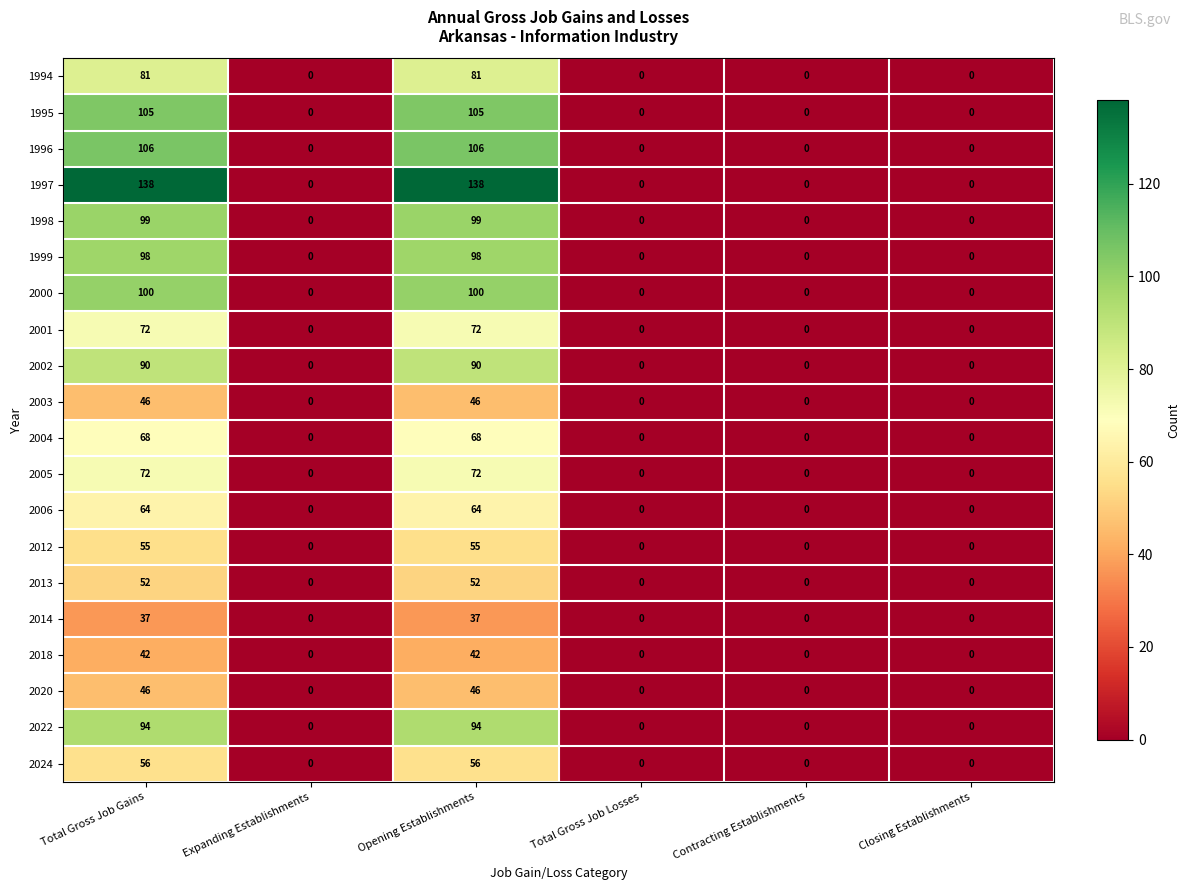

What is the sum of the 2000 values at Total Gross Job Losses and Total Gross Job Gains?

100